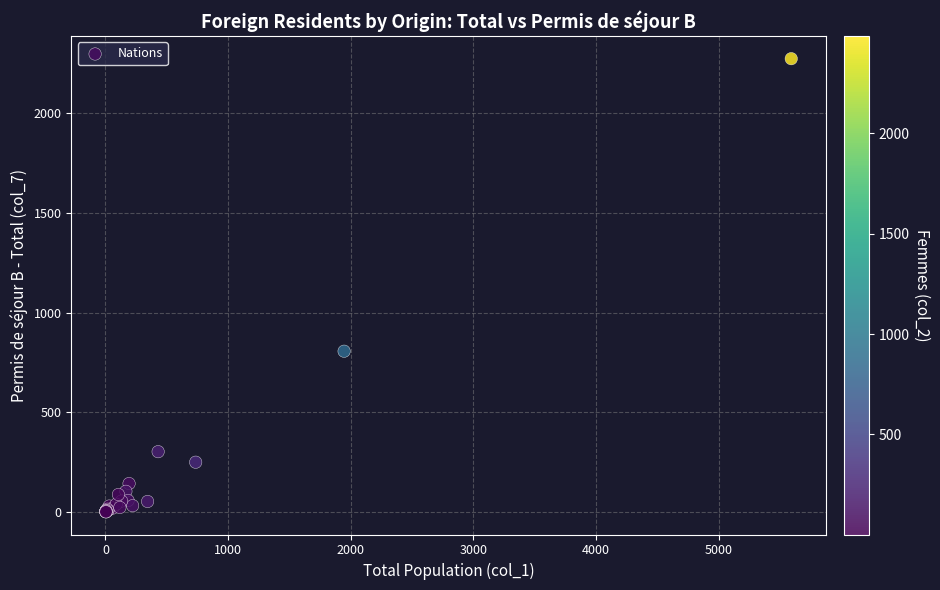

What Y value in the scatter plot is closest to 1137?

806